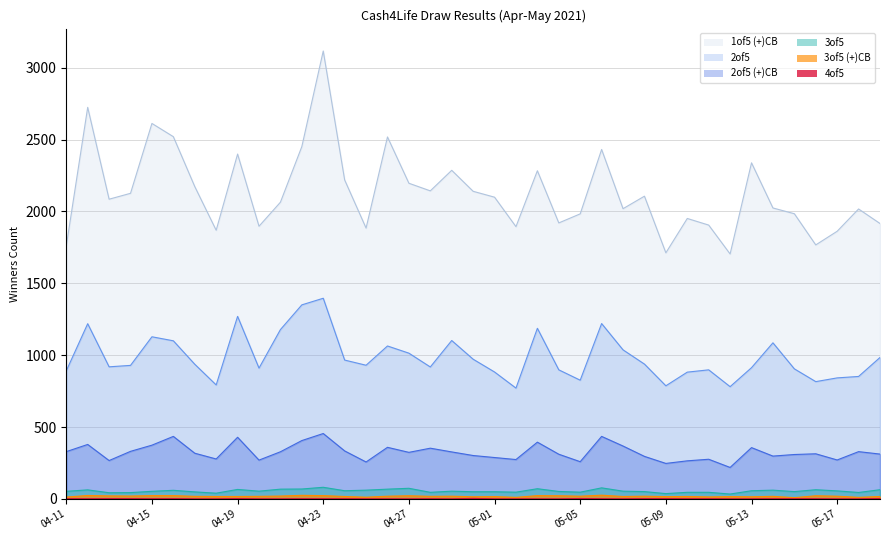

The 4of5 series shows 1 at 04-16. True or false?

False